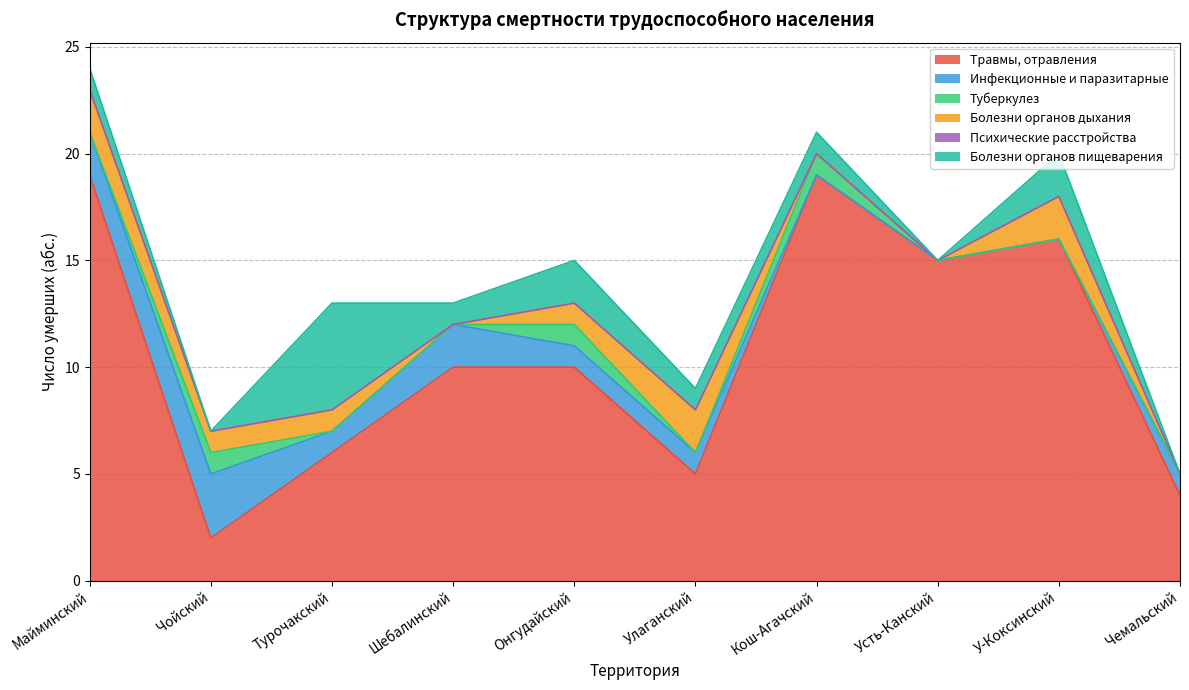

True or false: Болезни органов пищеварения has more than 1 interior local peaks.

True